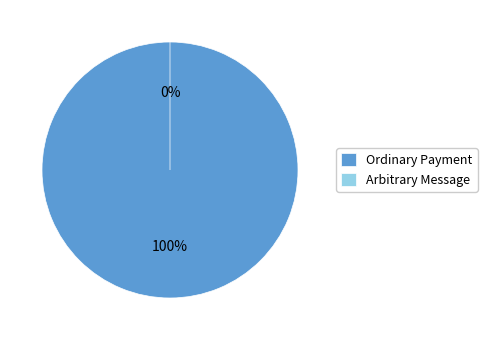

To the nearest percent, what portion does Ordinary Payment represent?

100%